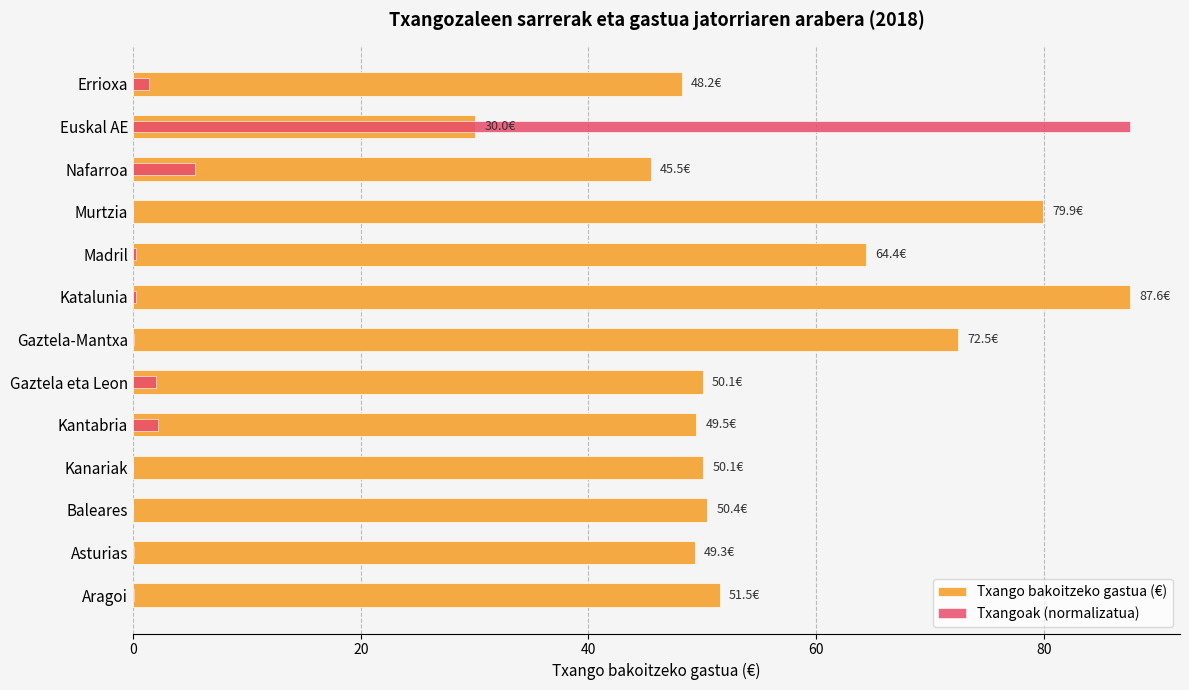

What is the value of the Txango bakoitzeko gastua (€) bar at the 10th from the left?

79.9